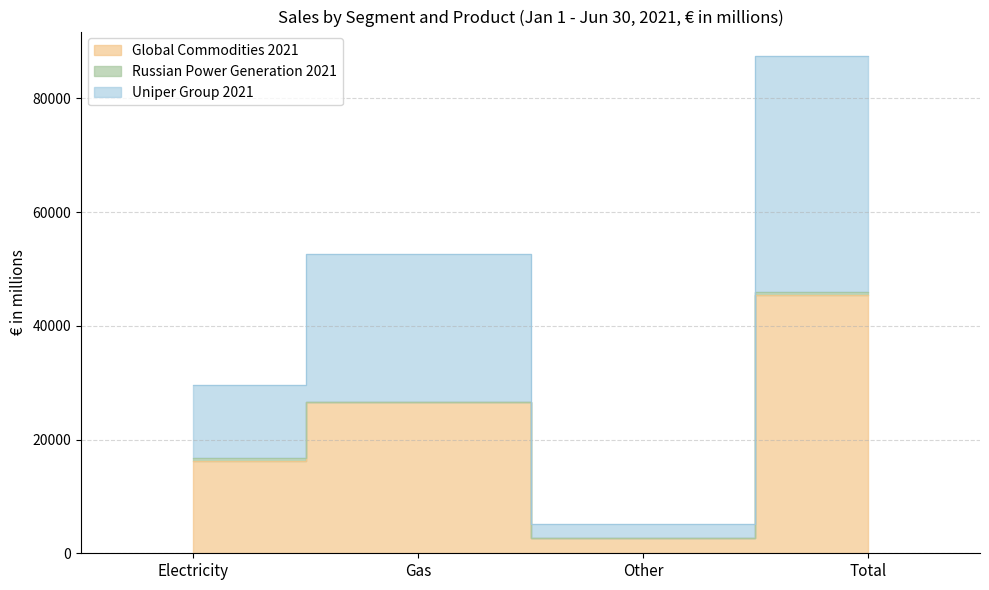

At which category does Global Commodities 2021 reach its first local peak?

Gas